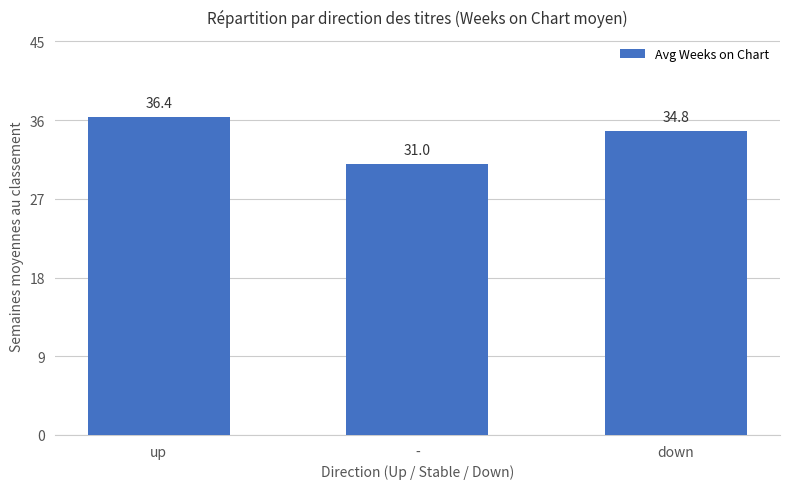

Is it true that the value at up is 36.4?

True